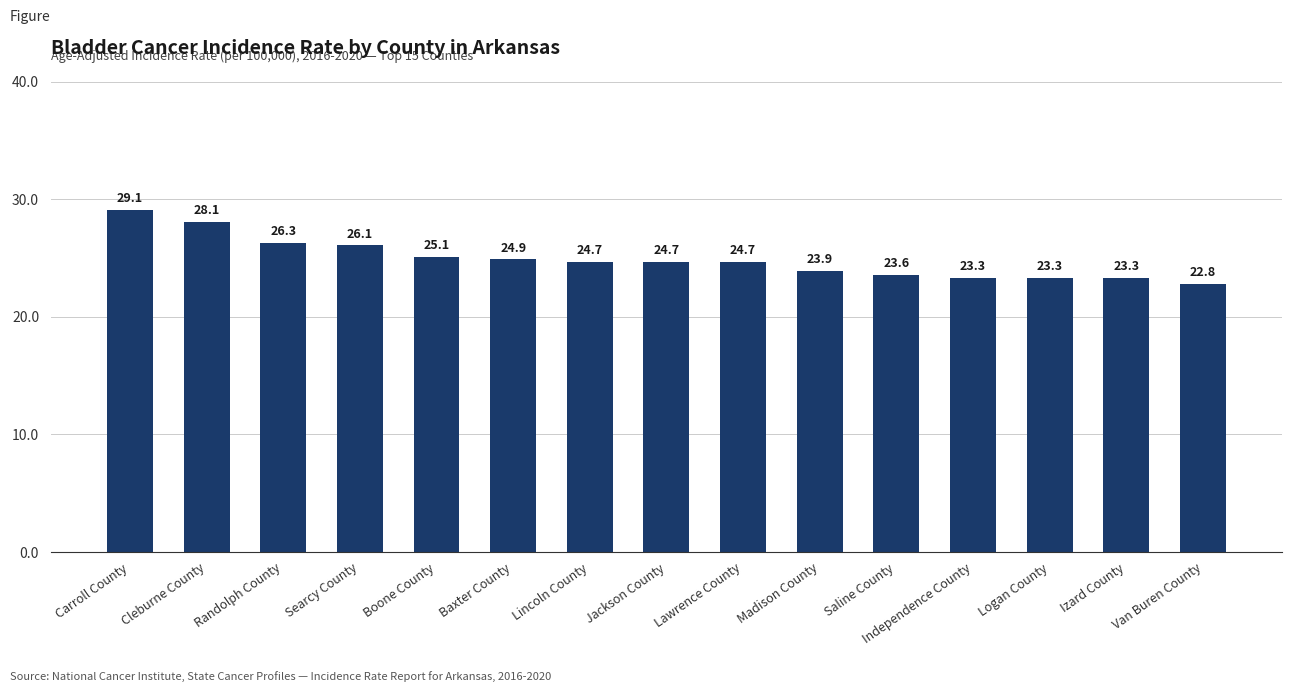

At which category does the chart reach its peak across all series?

Carroll County